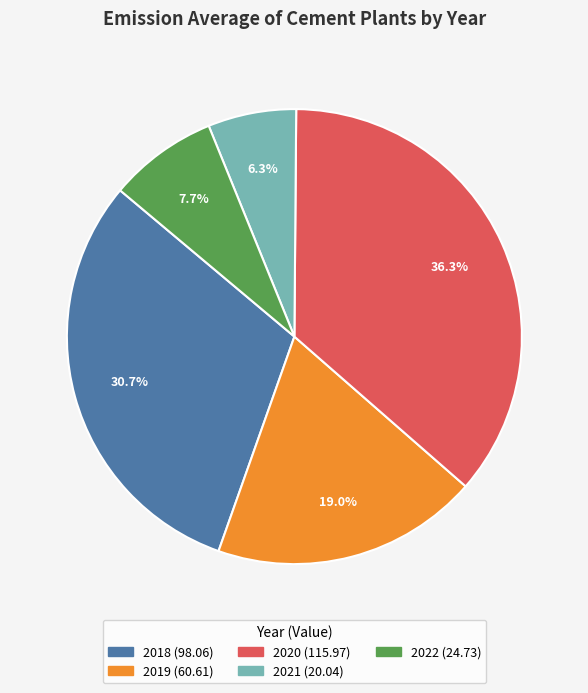

What percentage is the 2022 slice, to the nearest percent?

8%